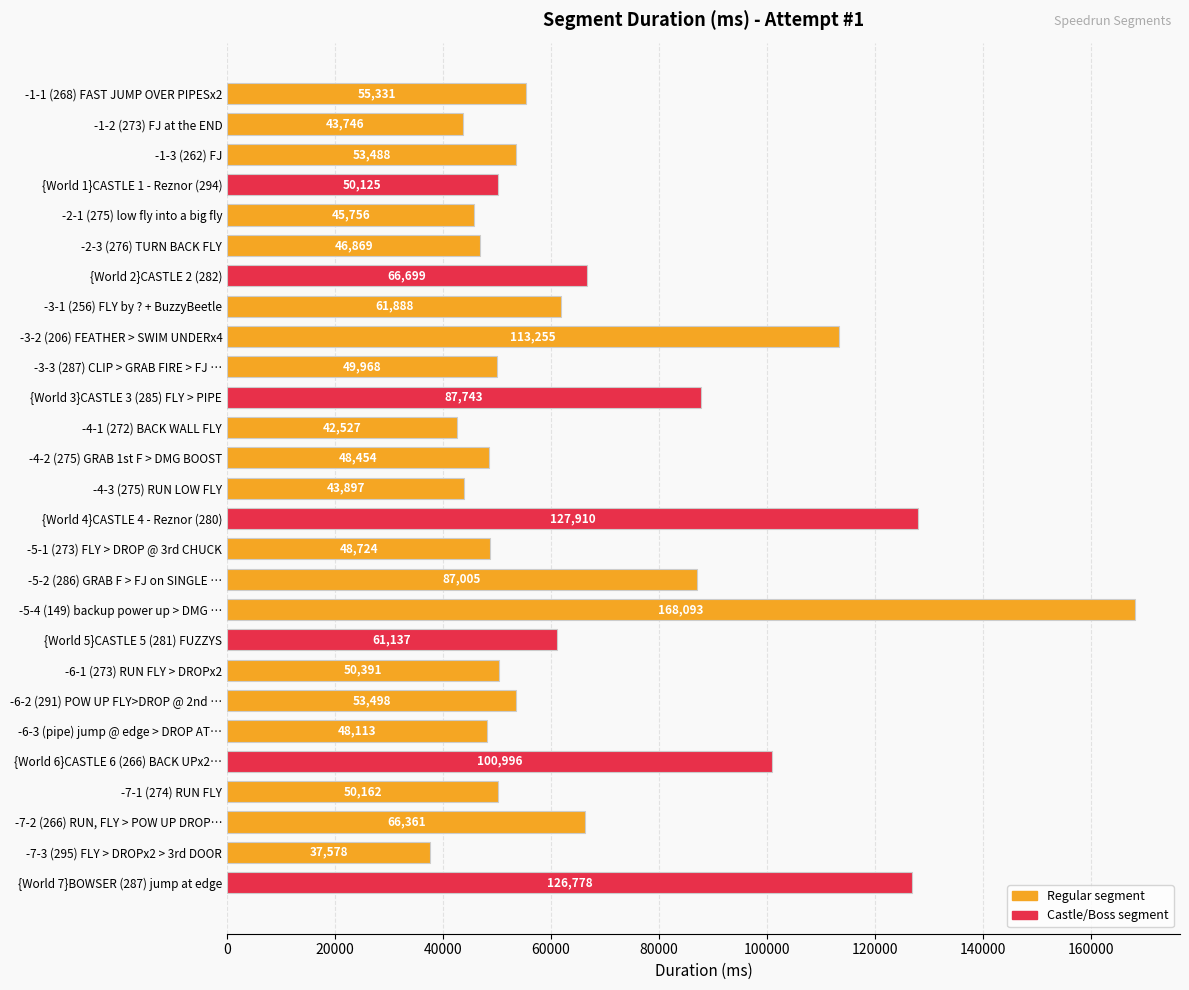

Rank the categories by value from lowest to highest.

-7-3 (295) FLY > DROPx2 > 3rd DOOR, -4-1 (272) BACK WALL FLY, -1-2 (273) FJ at the END, -4-3 (275) RUN LOW FLY, -2-1 (275) low fly into a big fly, -2-3 (276) TURN BACK FLY, -6-3 (pipe) jump @ edge > DROP AT…, -4-2 (275) GRAB 1st F > DMG BOOST, -5-1 (273) FLY > DROP @ 3rd CHUCK, -3-3 (287) CLIP > GRAB FIRE > FJ …, {World 1}CASTLE 1 - Reznor (294), -7-1 (274) RUN FLY, -6-1 (273) RUN FLY > DROPx2, -1-3 (262) FJ, -6-2 (291) POW UP FLY>DROP @ 2nd …, -1-1 (268) FAST JUMP OVER PIPESx2, {World 5}CASTLE 5 (281) FUZZYS, -3-1 (256) FLY by ? + BuzzyBeetle, -7-2 (266) RUN, FLY > POW UP DROP…, {World 2}CASTLE 2 (282), -5-2 (286) GRAB F > FJ on SINGLE …, {World 3}CASTLE 3 (285) FLY > PIPE, {World 6}CASTLE 6 (266) BACK UPx2…, -3-2 (206) FEATHER > SWIM UNDERx4, {World 7}BOWSER (287) jump at edge, {World 4}CASTLE 4 - Reznor (280), -5-4 (149) backup power up > DMG …